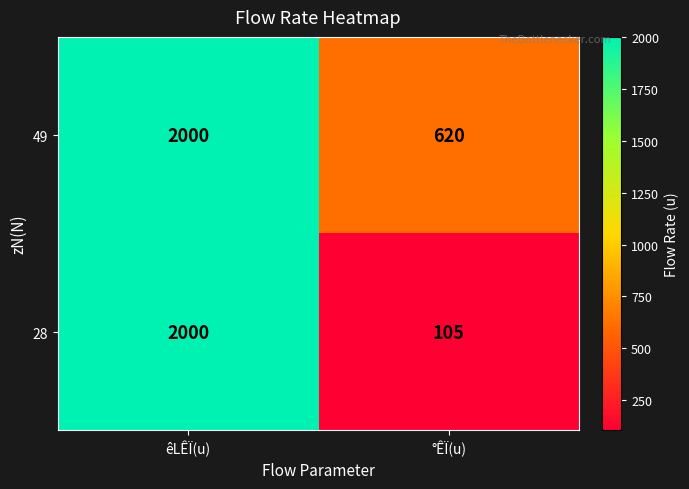

The value of 28 at êLÊÏ(u) is 423. True or false?

False